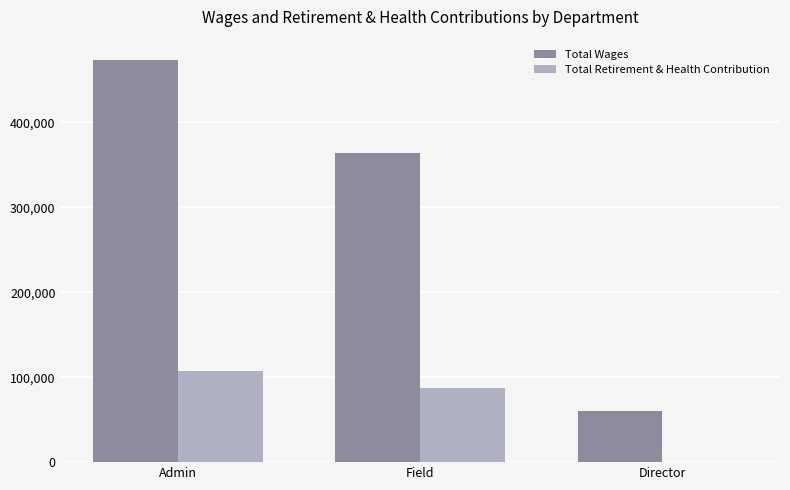

Between Admin and Field, which series saw the biggest shift?

Total Wages